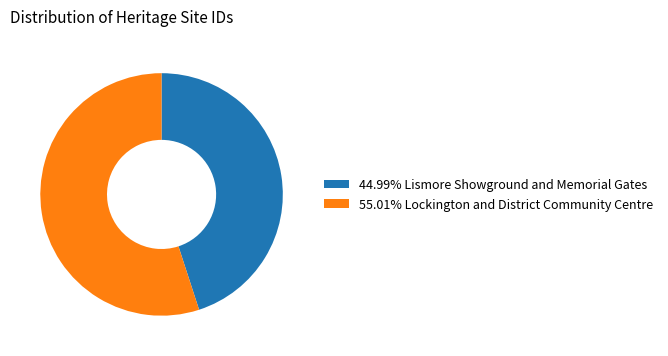

Does any single category account for the majority?

Yes